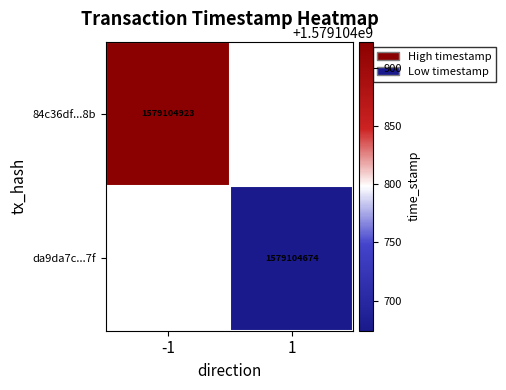

The 84c36df...8b series shows 1579104923 at -1. True or false?

True